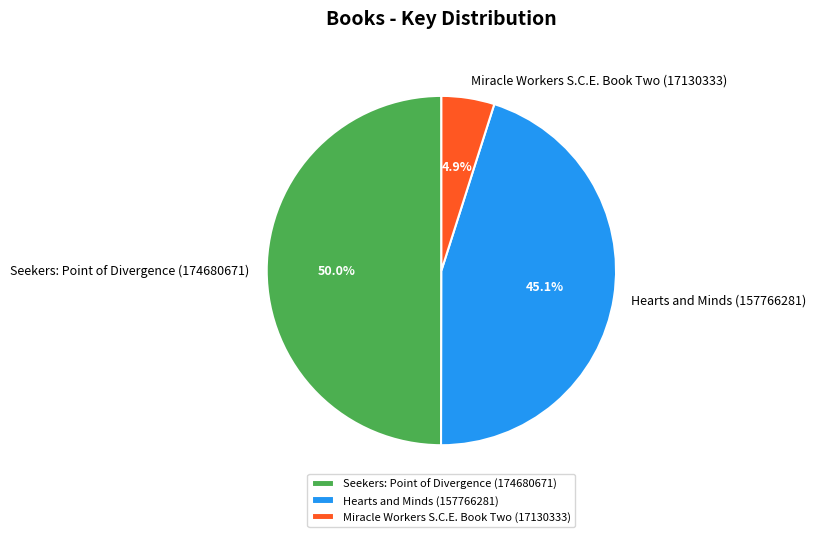

Does Miracle Workers S.C.E. Book Two (17130333) represent more than half of the total?

No